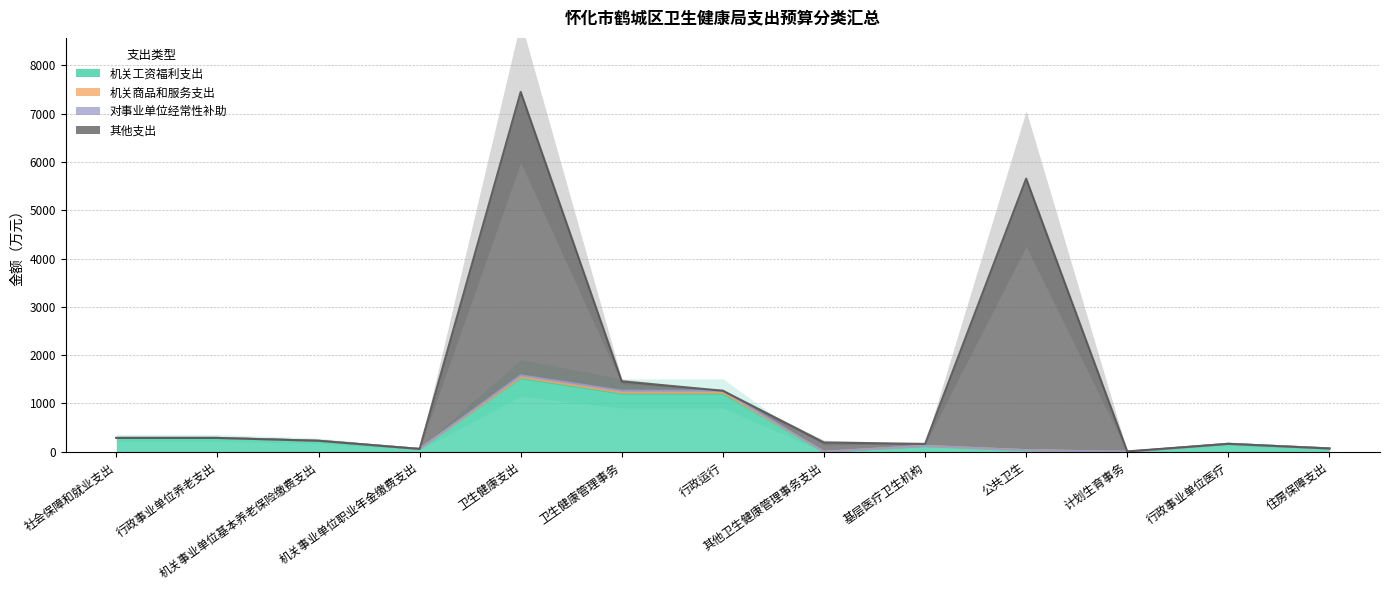

Which label corresponds to the smallest value in the chart?

其他卫生健康管理事务支出